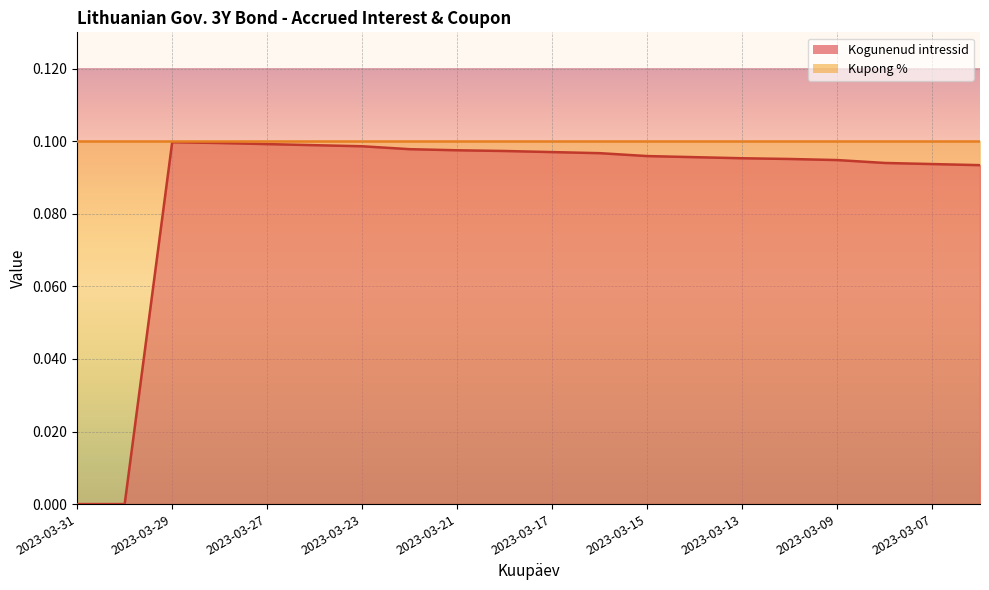

List the labels in order of value, largest first.

2023-03-29, 2023-03-28, 2023-03-27, 2023-03-24, 2023-03-23, 2023-03-22, 2023-03-21, 2023-03-20, 2023-03-17, 2023-03-16, 2023-03-15, 2023-03-14, 2023-03-13, 2023-03-10, 2023-03-09, 2023-03-08, 2023-03-07, 2023-03-06, 2023-03-31, 2023-03-30